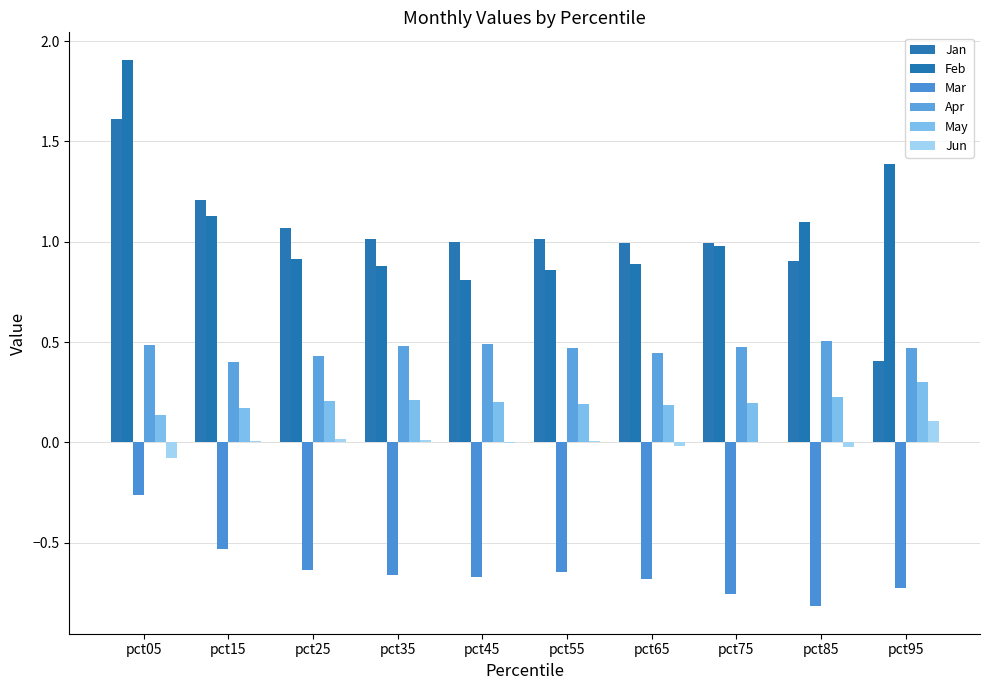

What is the minimum value for Mar?

-0.8